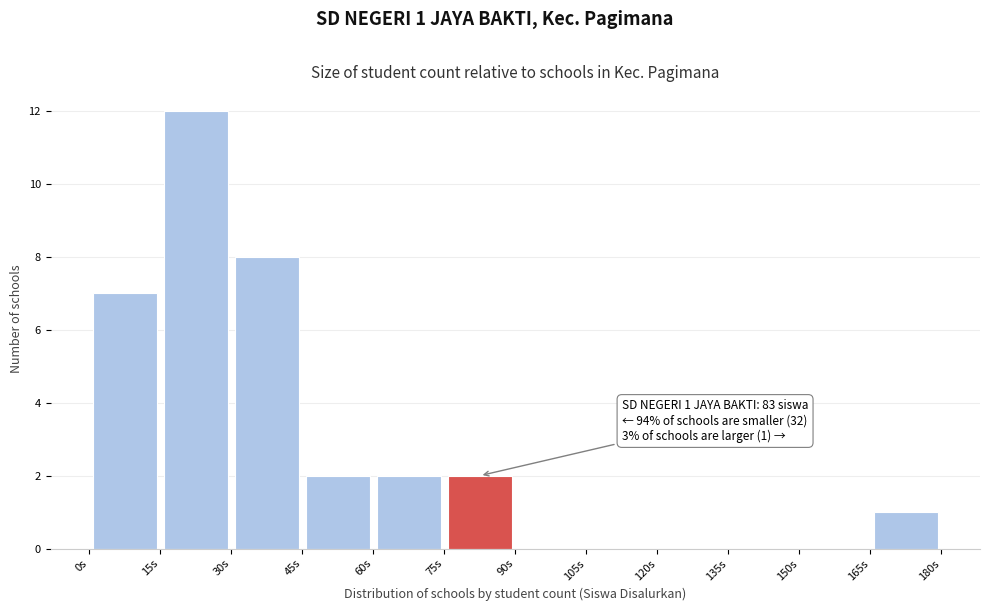

Which range on the x-axis has the tallest bar?

15 to 30